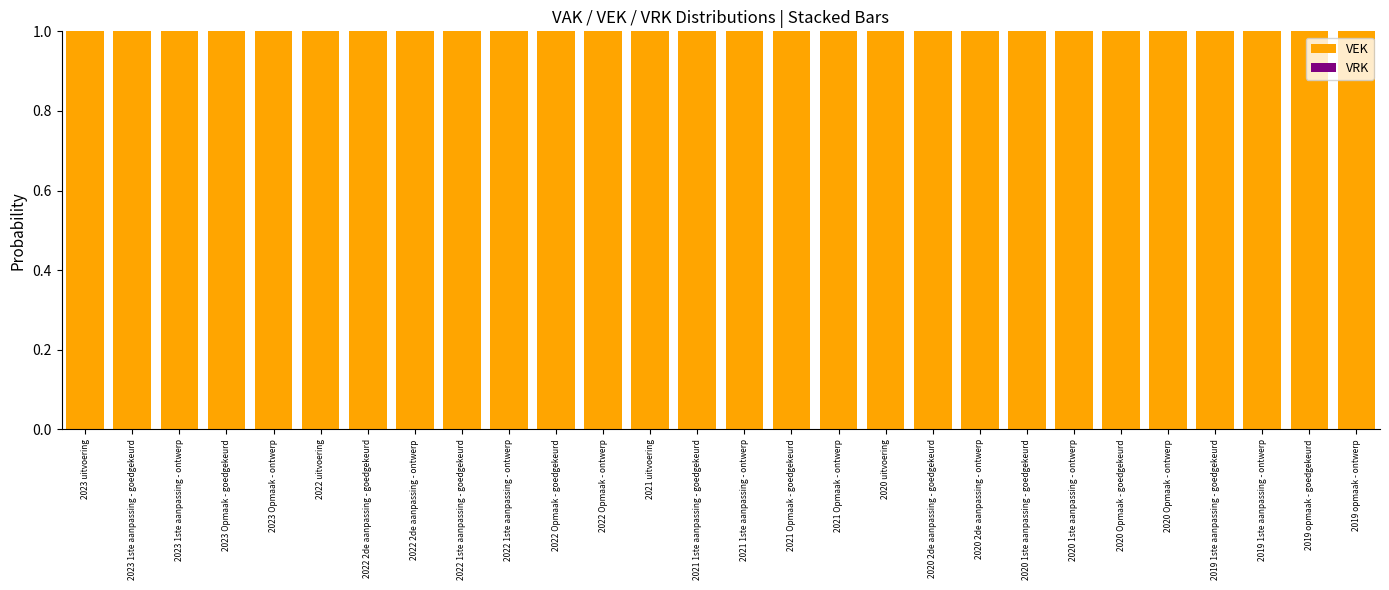

True or false: VRK has a value of 0 at 2022 1ste aanpassing - goedgekeurd.

True